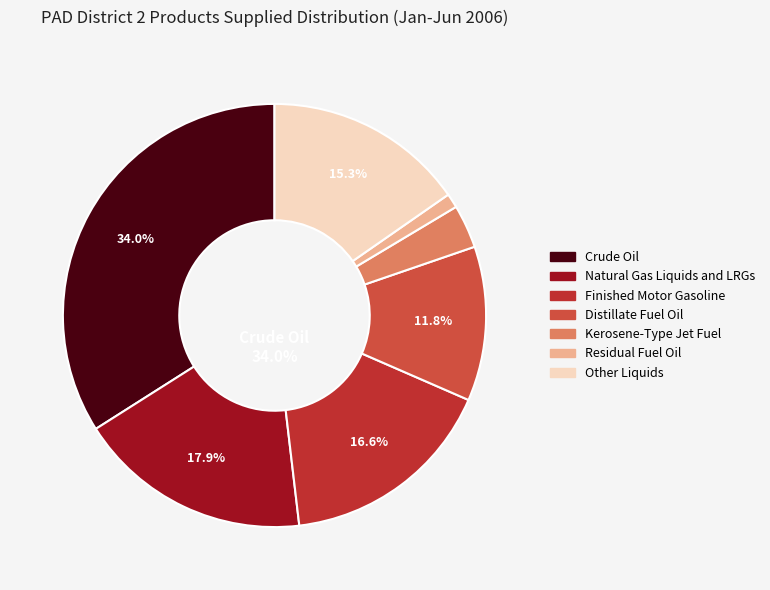

What is the largest slice in the pie chart?

Crude Oil